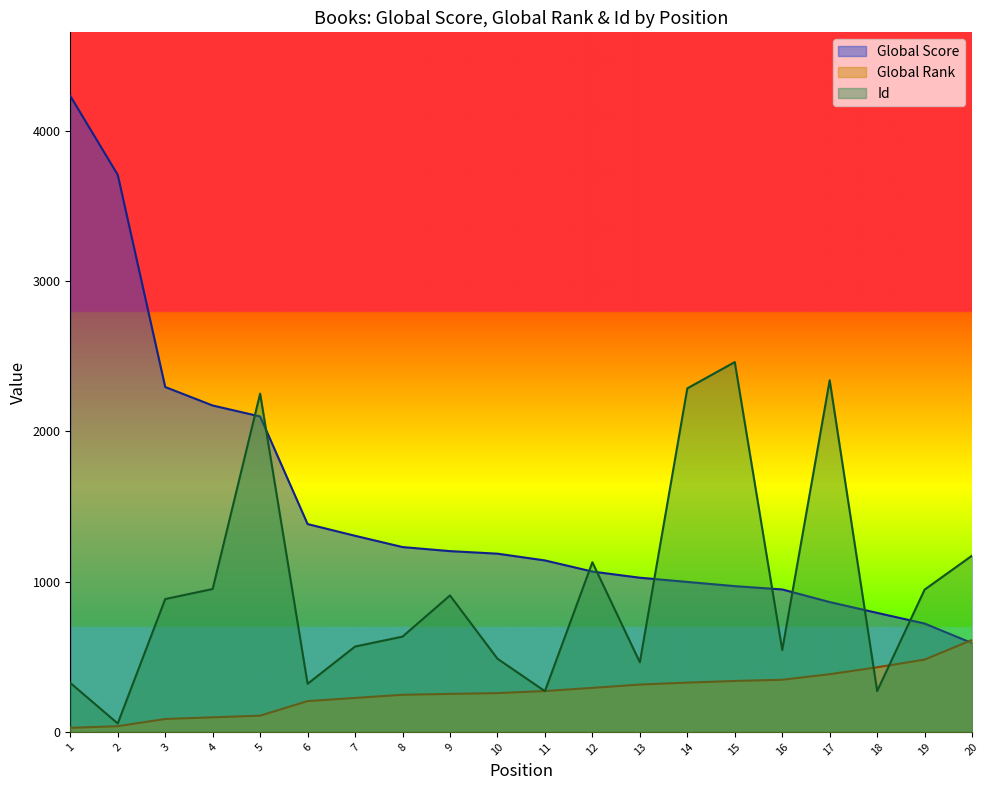

At which label does Global Rank reach its peak?

20